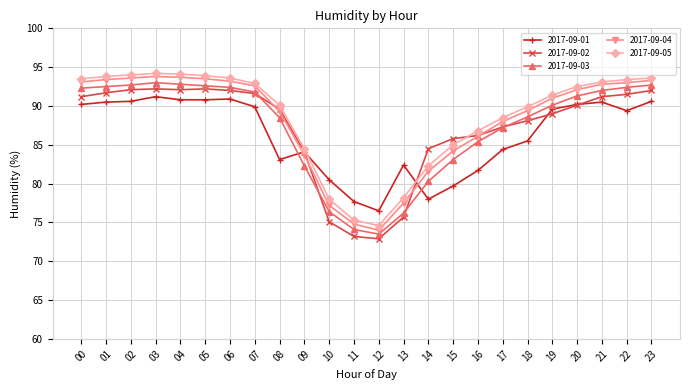

What is the sum of the 2017-09-05 values at 21 and 14?

175.4